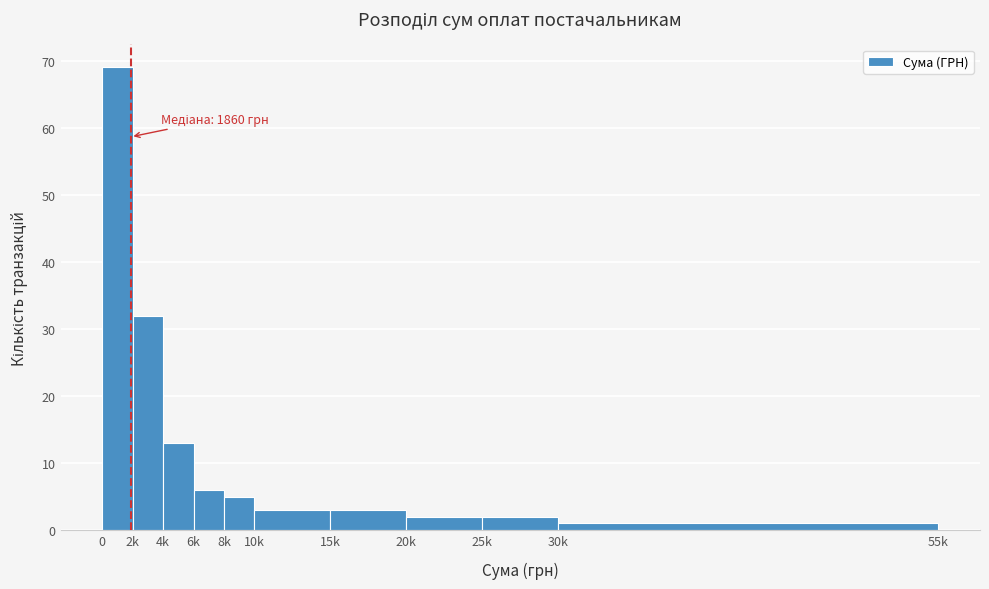

Reading left to right, extract all data points from this chart.

69	32	13	6	5	3	3	2	2	1